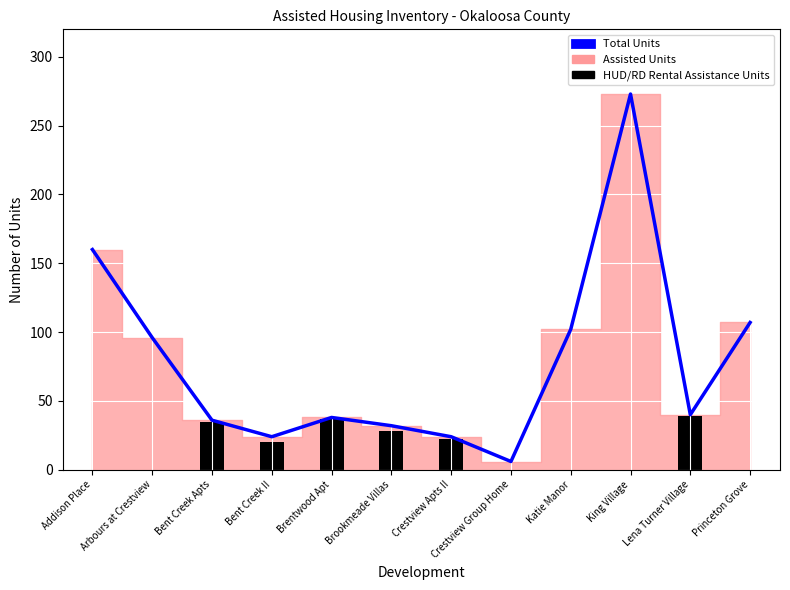

Read the value at Arbours at Crestview, to the nearest 10.

100